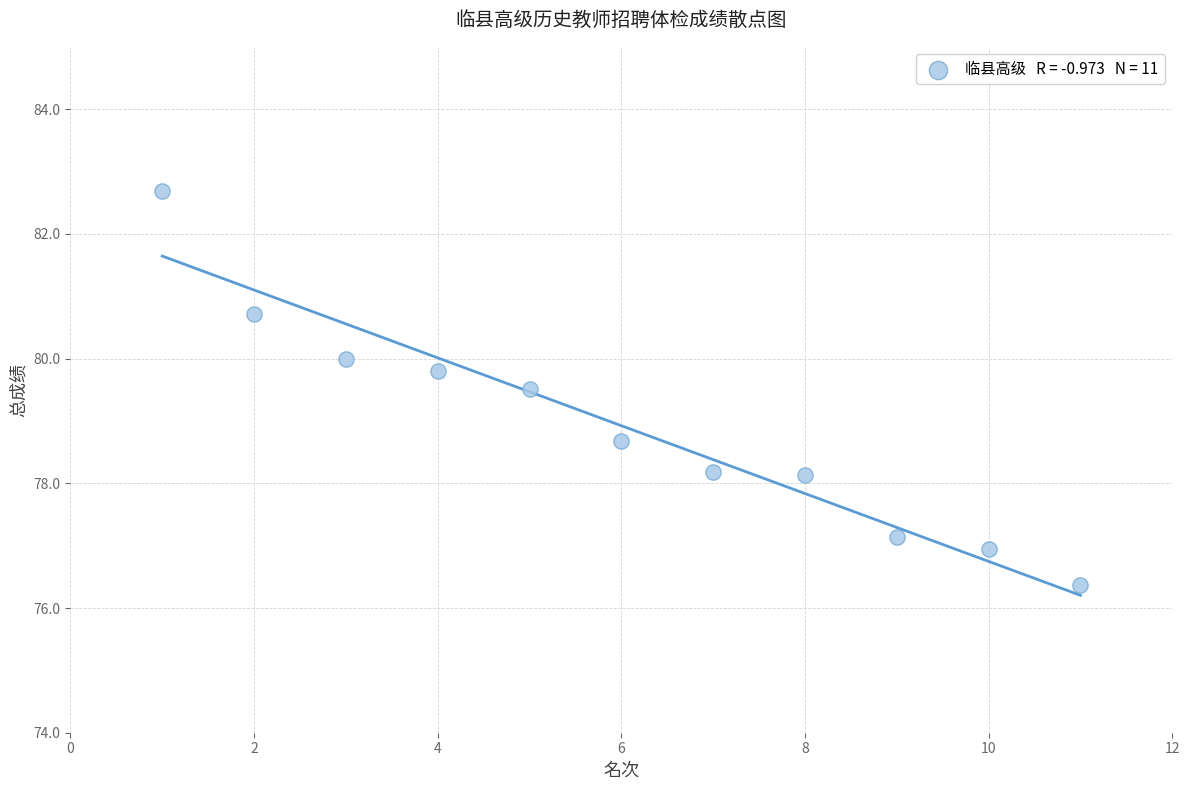

What Y value in the scatter plot is closest to 79?

78.7